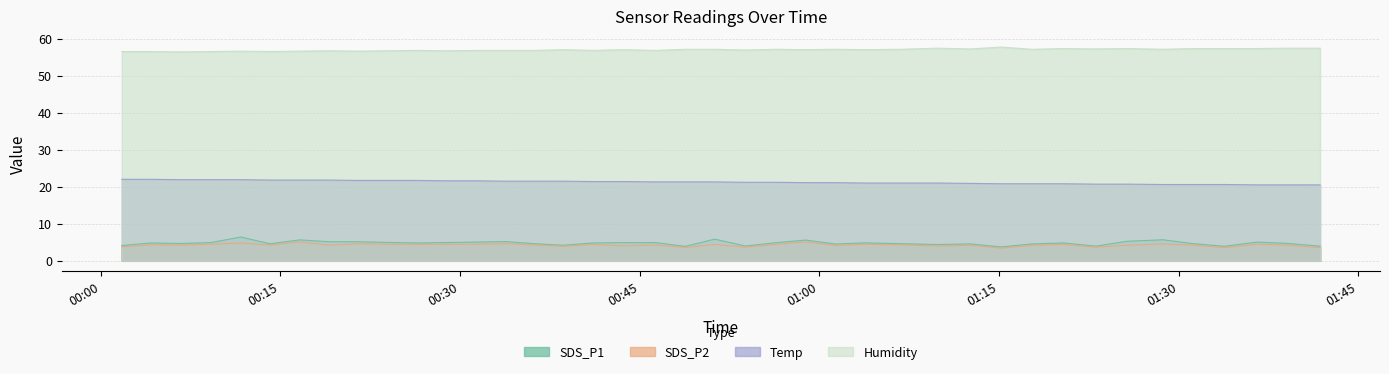

The Temp series shows 32.7 at 2023/06/23 00:14:08. True or false?

False